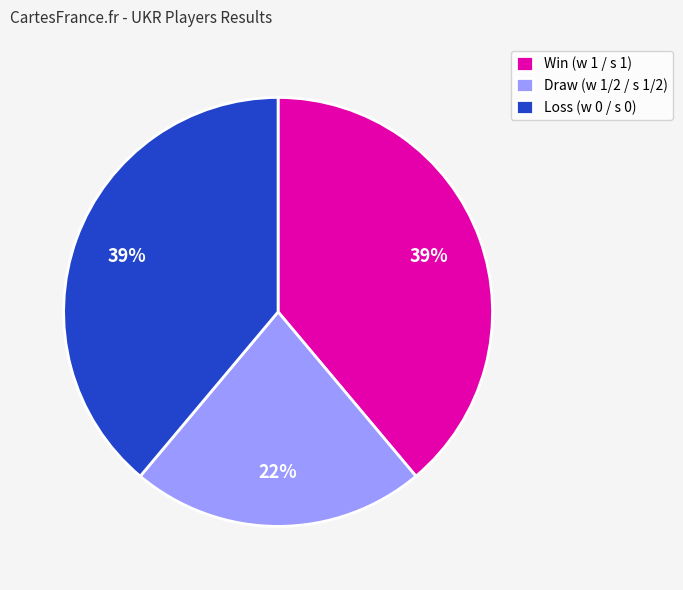

Which category has the smallest portion of the pie?

Draw (w 1/2 / s 1/2)